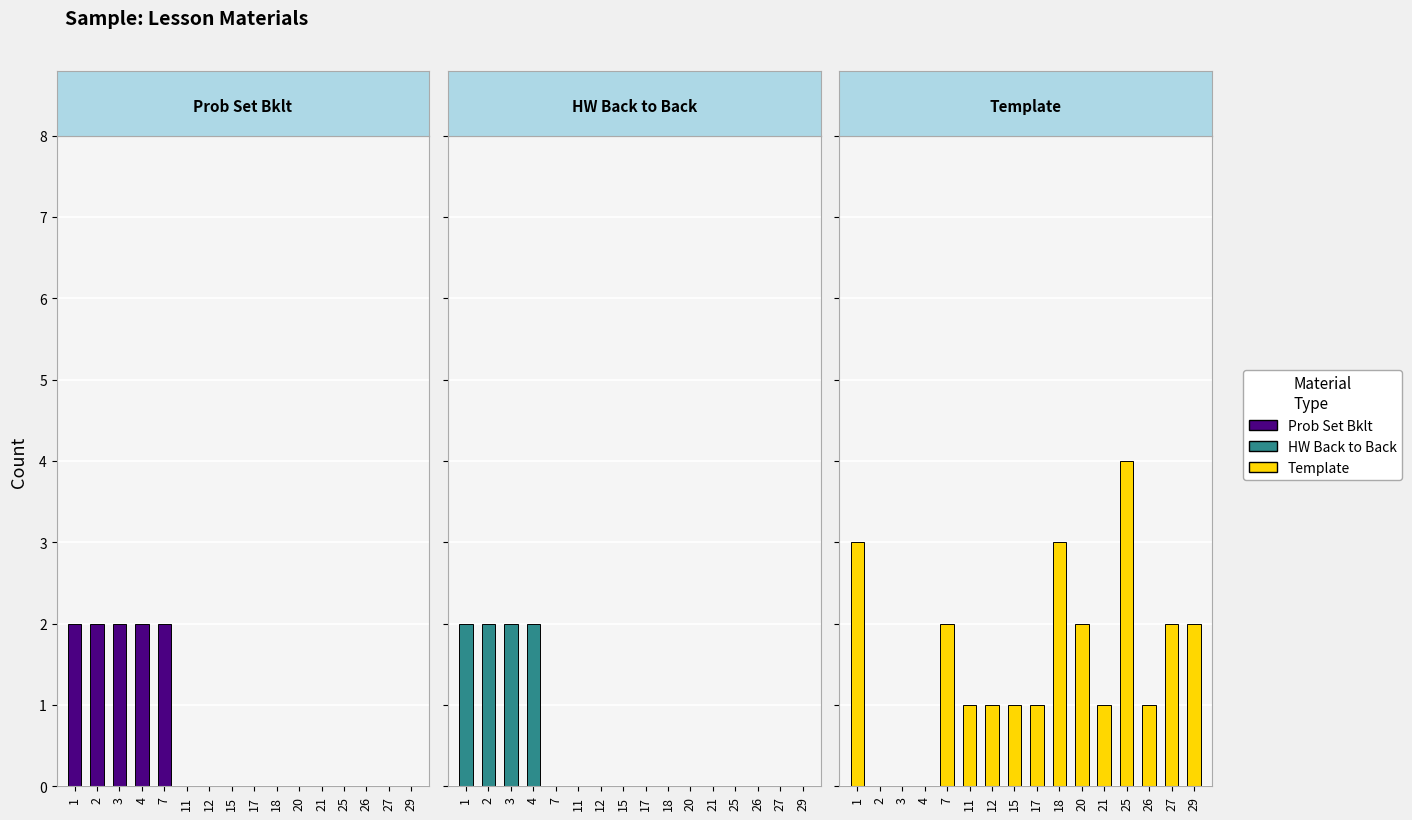

Which series has the widest spread of values?

Template